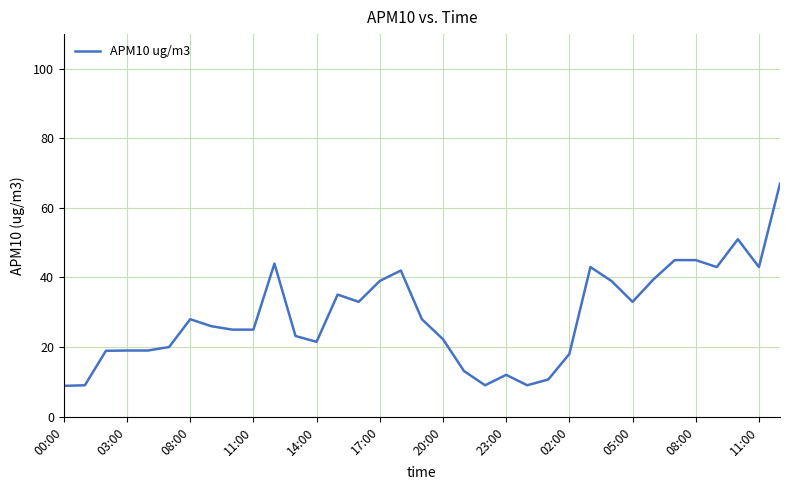

What is the greatest value displayed?

67.0